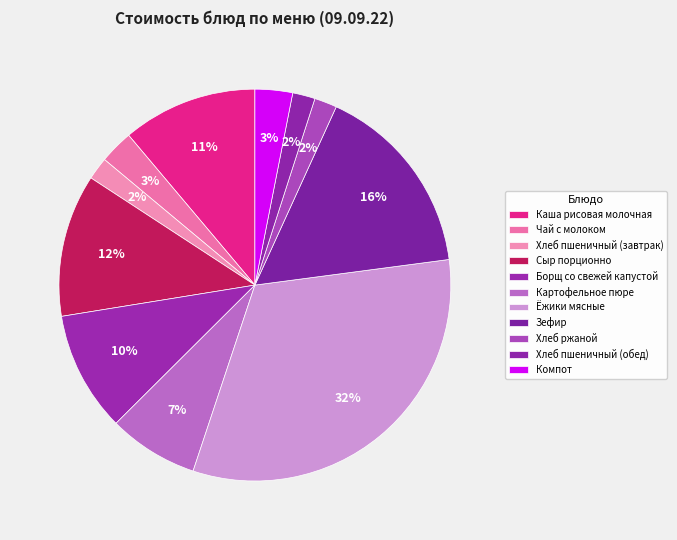

Is it true that Чай с молоком is 3% of the pie?

True